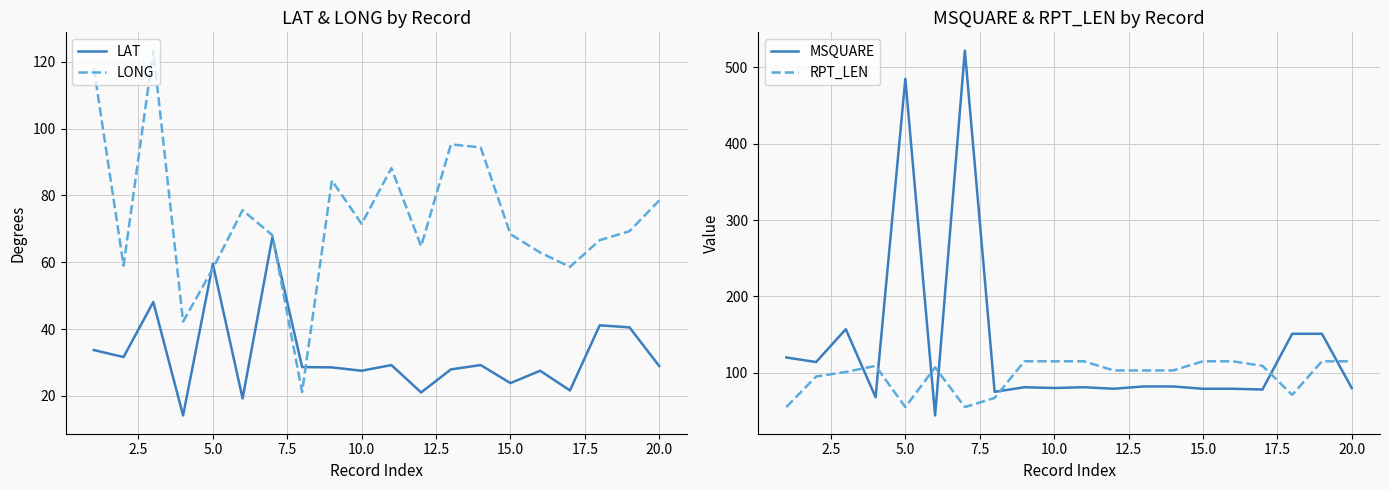

At how many categories does at least one series exceed 406?

2